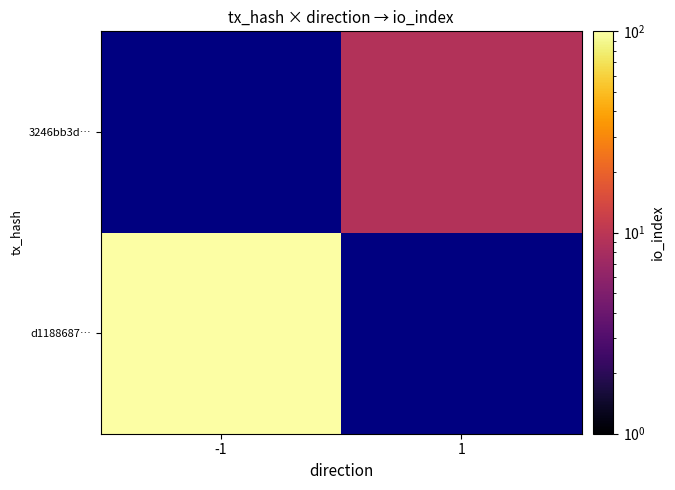

How many data points does each series have?

2